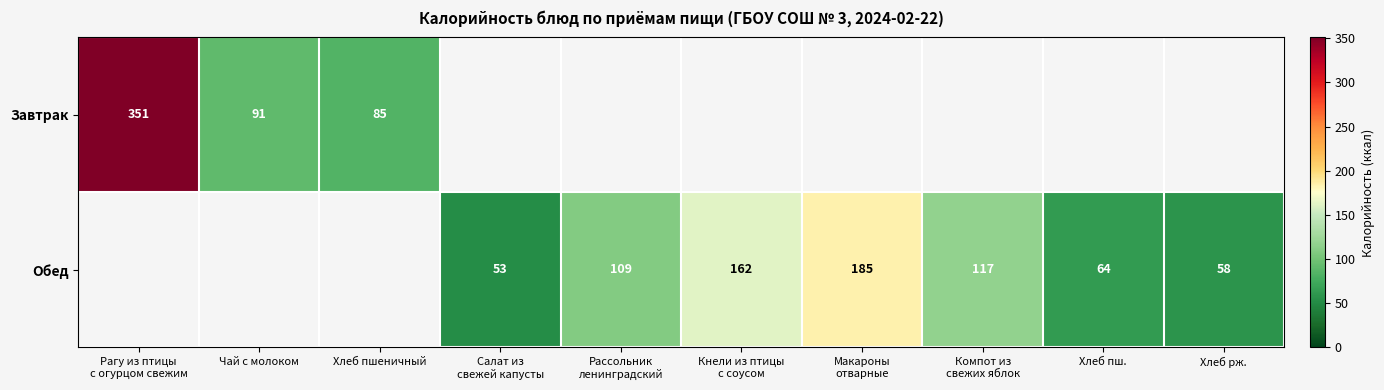

At how many categories does at least one series exceed 324?

1